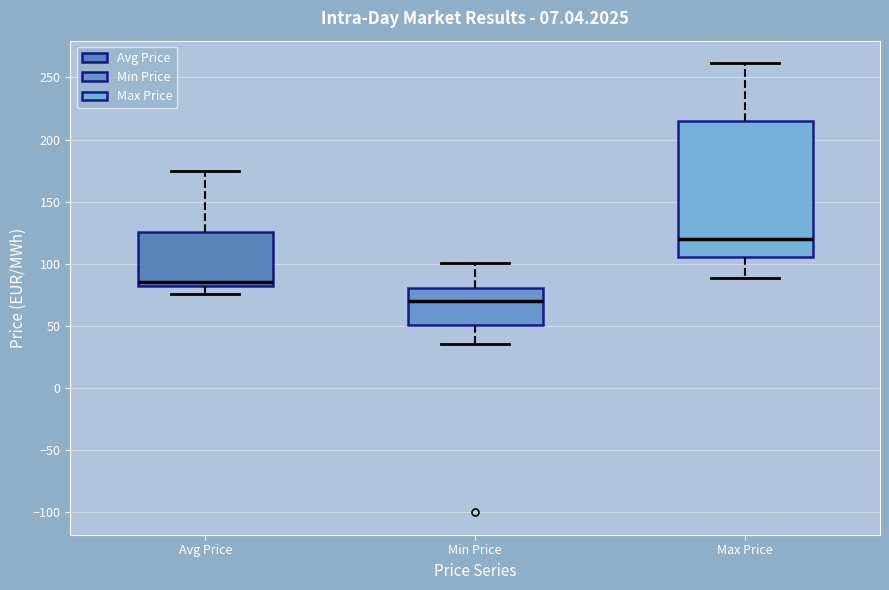

Reading left to right, read every box against the y-axis: the position of its median line, the range the box covers, and the ends of its whiskers. The values are not printed on the chart, so give them approximately, as read against the axis.

Avg Price: median 85, box 80 to 125, whiskers 75 to 175
Min Price: median 70, box 50 to 80, whiskers 35 to 100
Max Price: median 120, box 105 to 215, whiskers 90 to 260